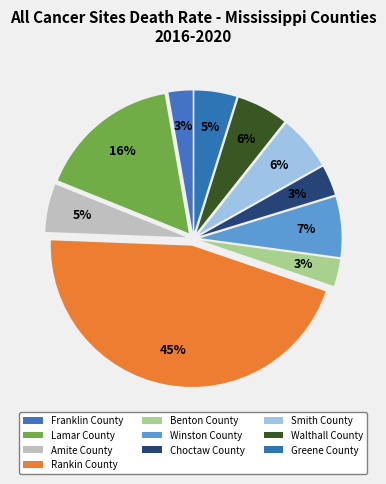

True or false: Greene County accounts for 5% of the total.

True